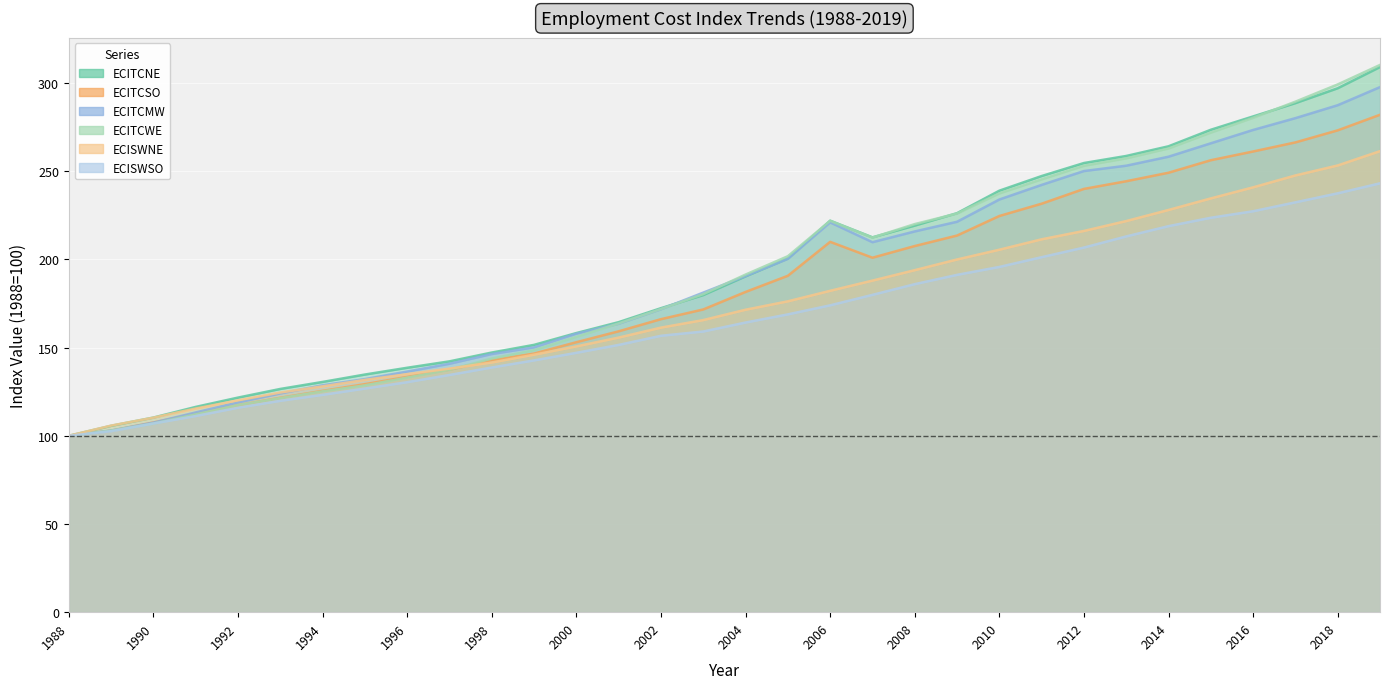

How many data points does each series have?

32